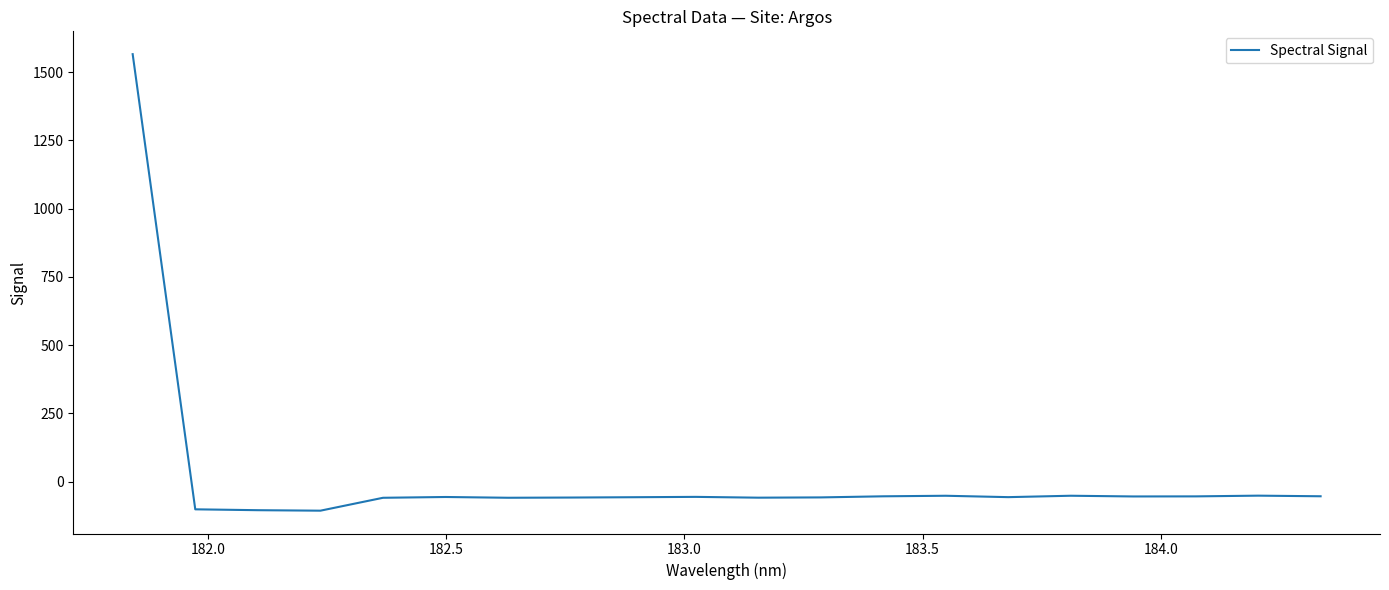

What is the smallest value displayed?

-106.5